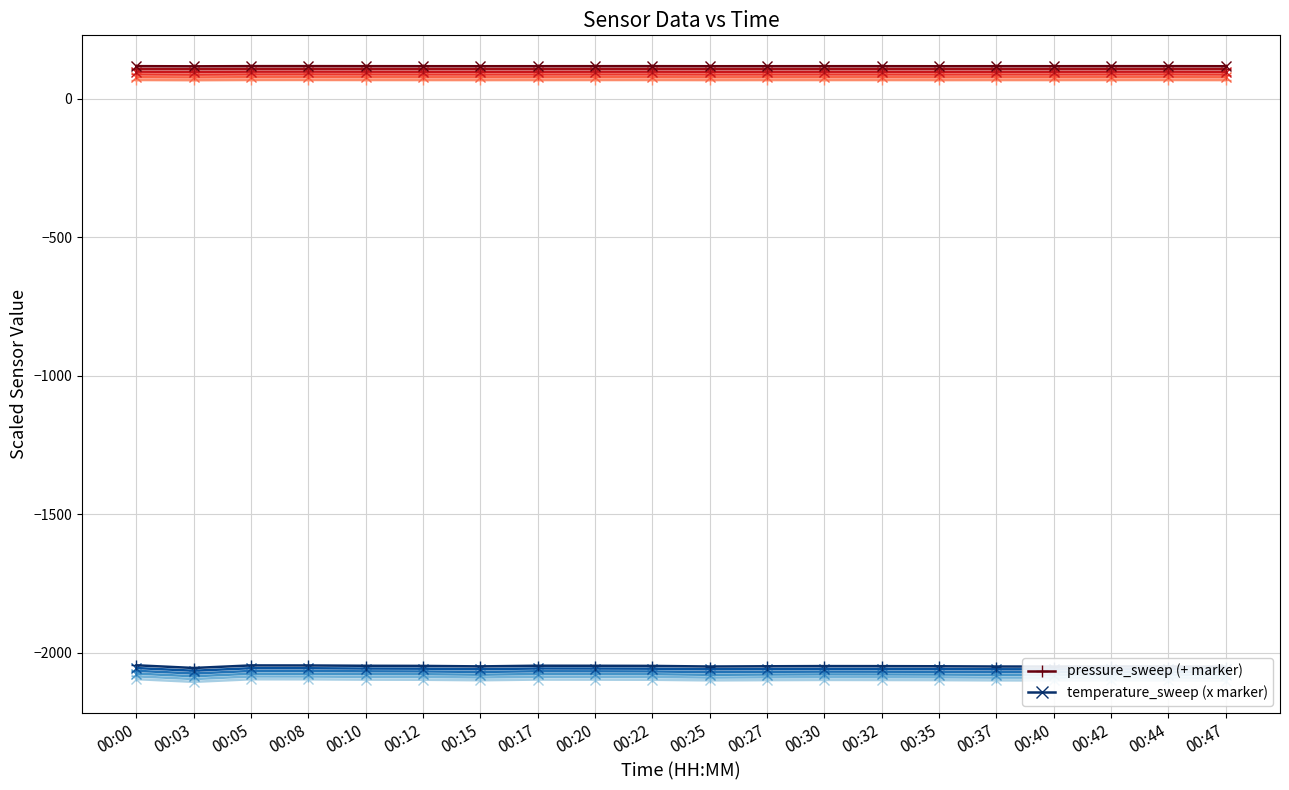

What is the total value across all series at 00:17?

-11877.2